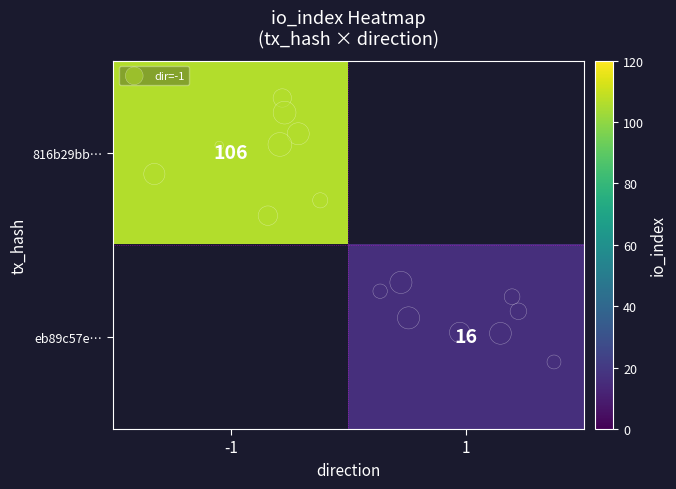

How many distinct data groups are displayed?

2